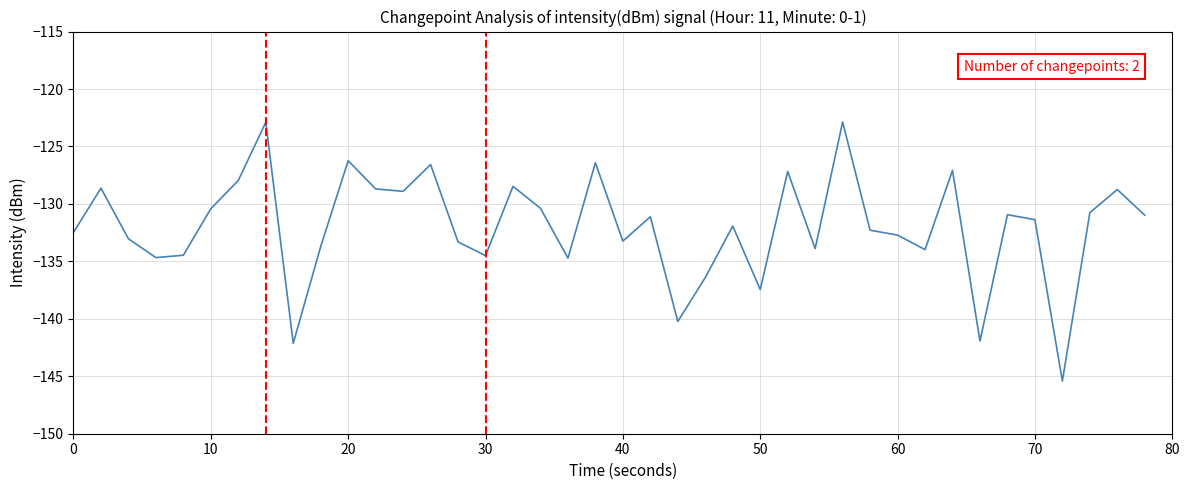

What is the maximum value shown in the chart?

-122.9